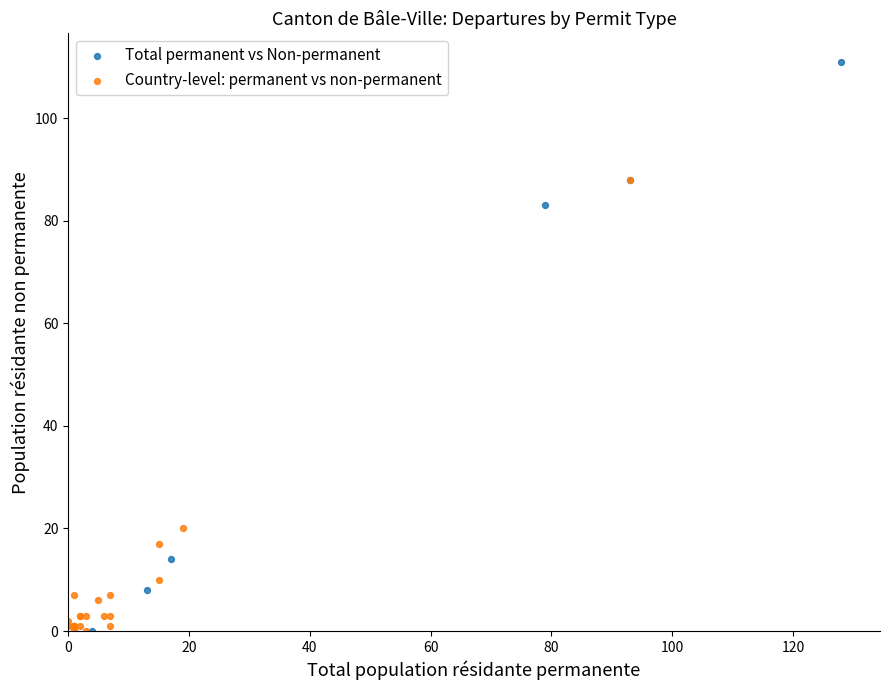

Which series has the widest spread of Y values?

Total permanent vs Non-permanent